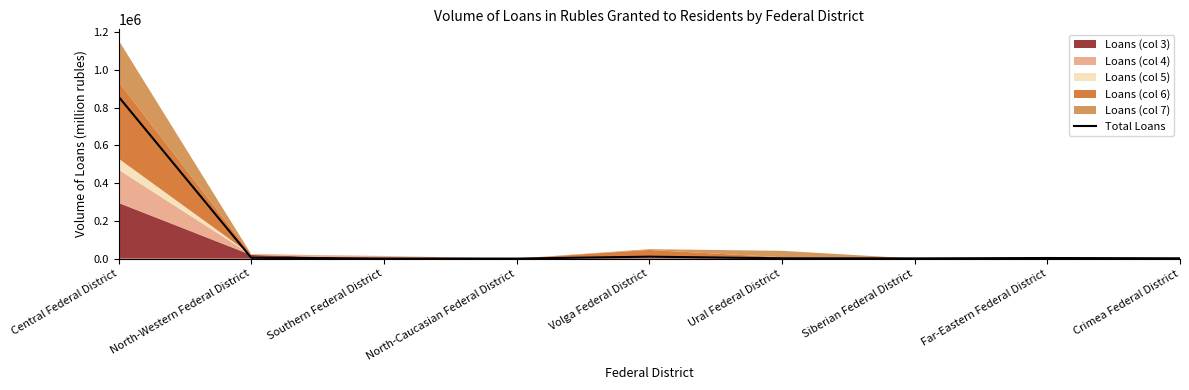

What is the average value?

97897